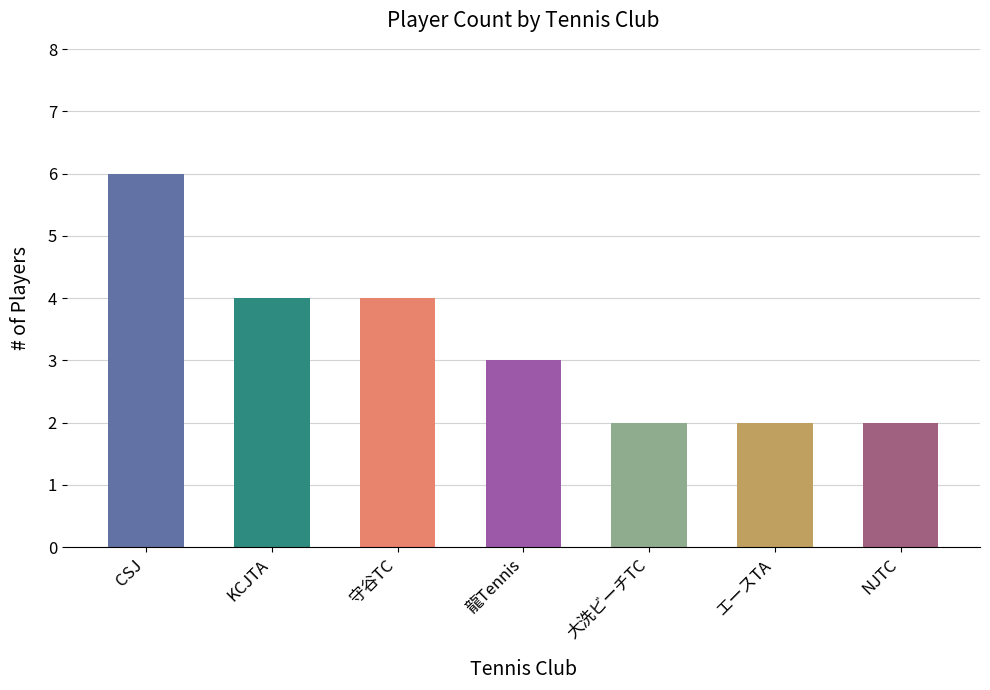

What is the difference between the values at NJTC and KCJTA?

2